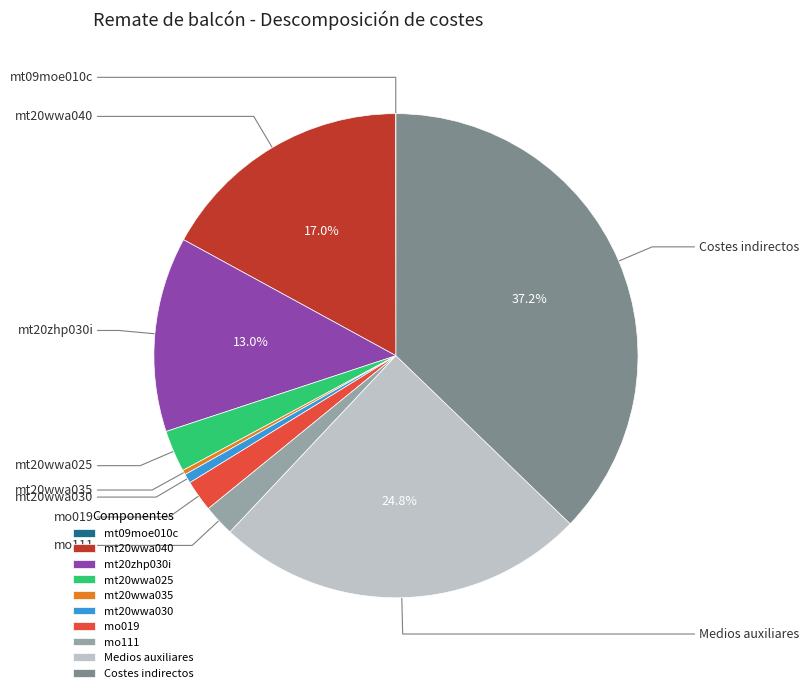

Rank the categories by value from lowest to highest.

mt09moe010c, mt20wwa035, mt20wwa030, mo019, mo111, mt20wwa025, mt20zhp030i, mt20wwa040, Medios auxiliares, Costes indirectos